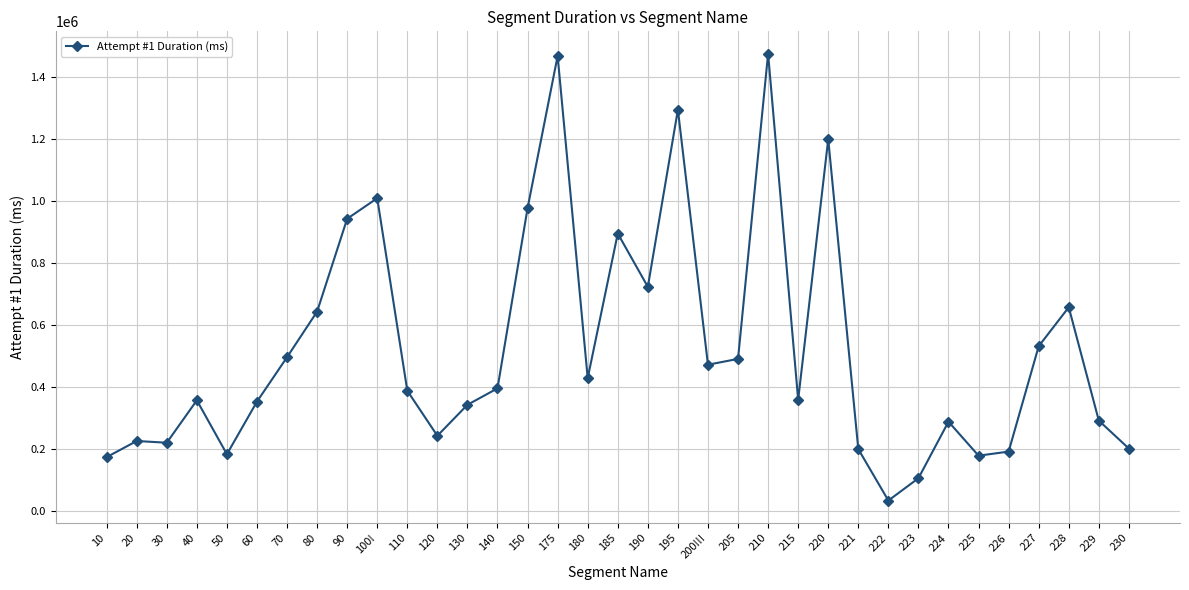

Is it true that the value at 224 is 287797?

True